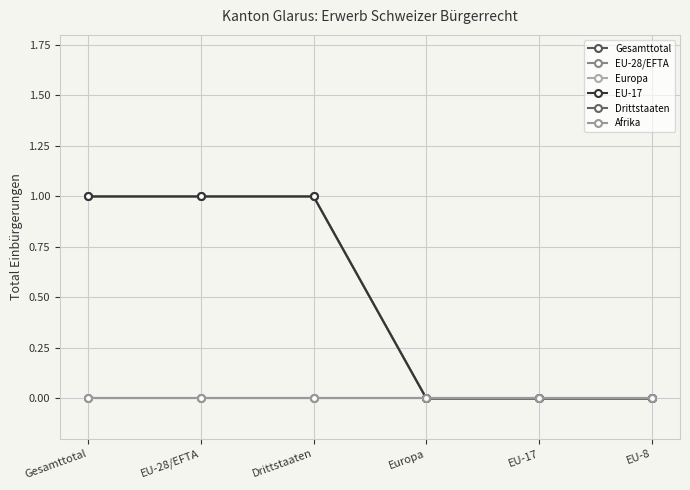

Which label corresponds to the smallest value in the chart?

Europa